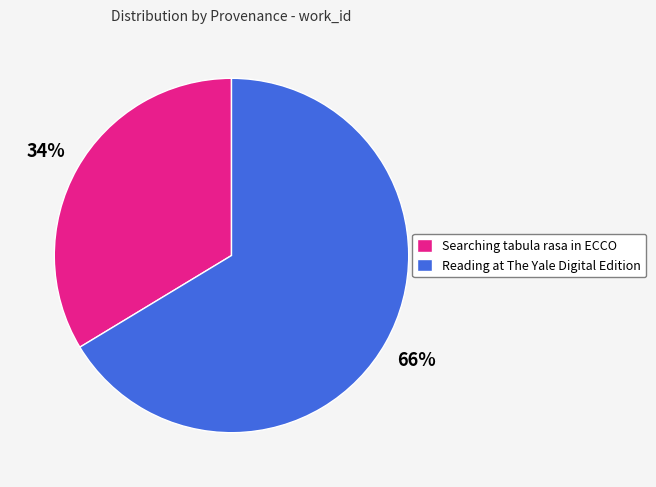

How many segments does this pie chart have?

2